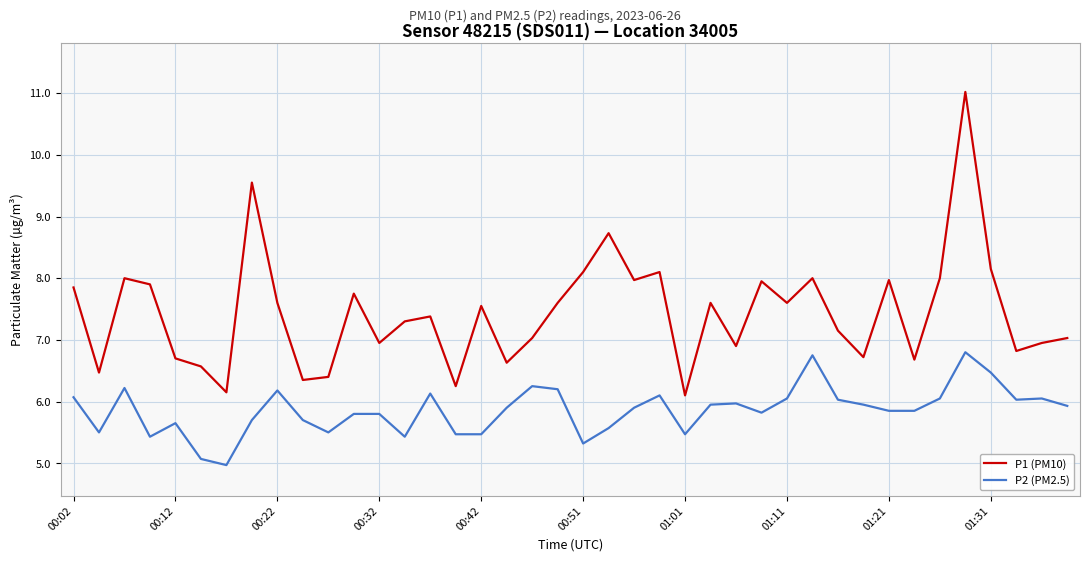

Which series has the widest spread of values?

P1 (PM10)